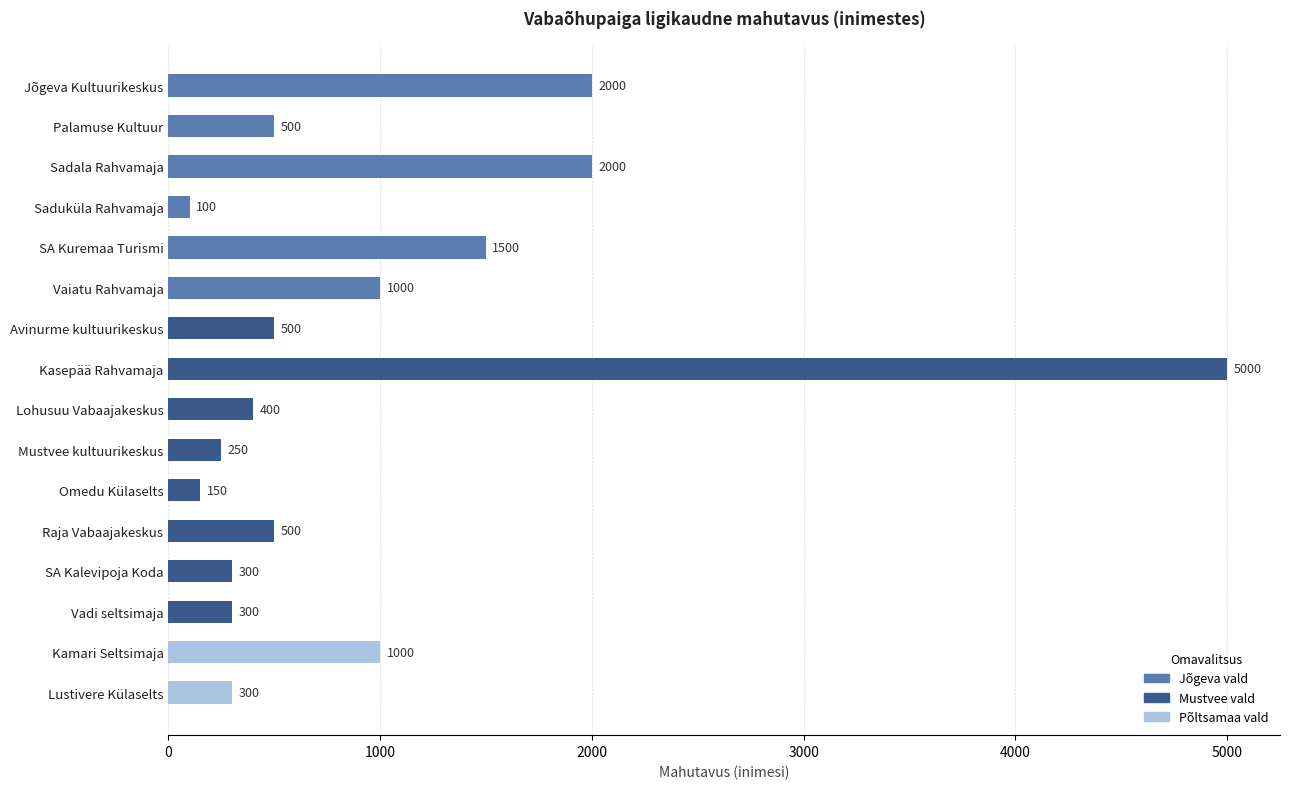

Does the chart contain any negative values?

No